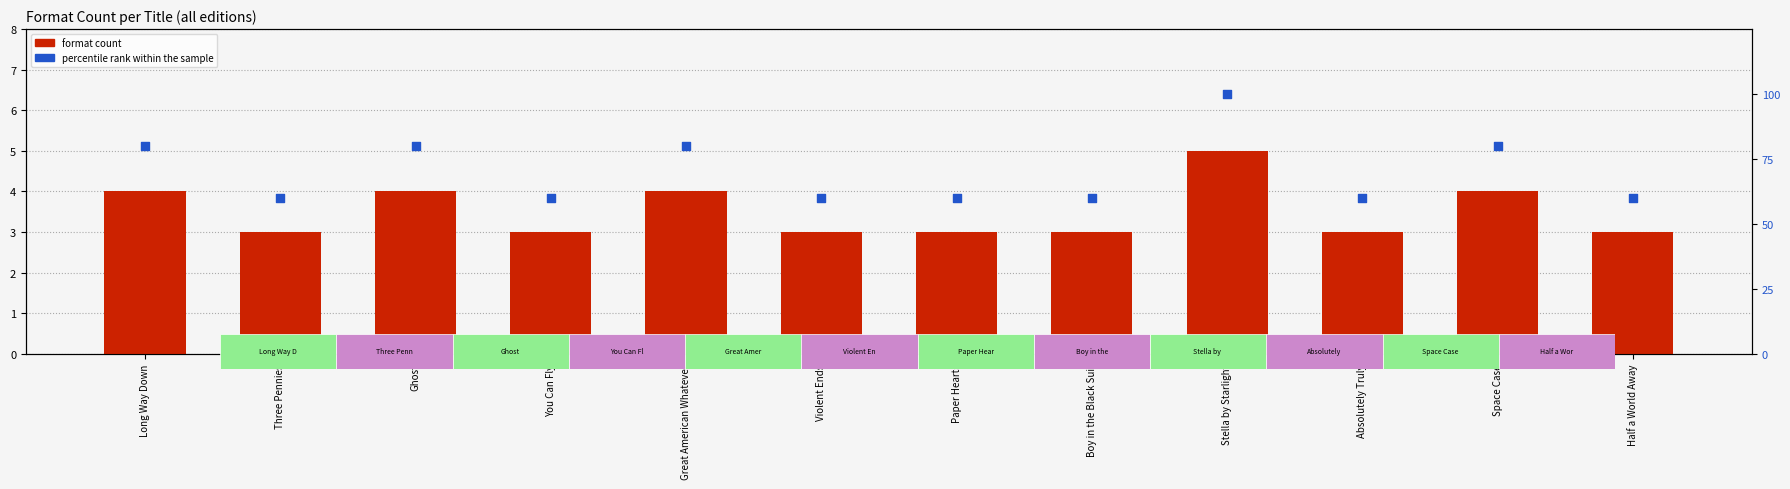

At how many categories does at least one series exceed 16?

12